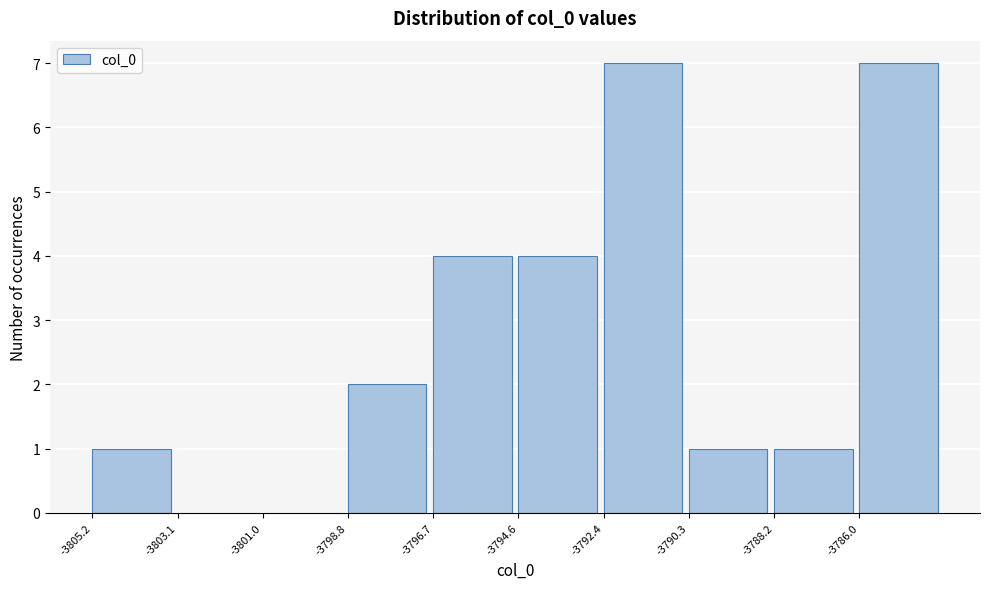

Reading left to right, list every bar in this chart as the range it spans on the x-axis followed by its height. Neither the bar edges nor the heights are printed on the chart, so give them approximately, as read against the axes.

-3805.0 to -3803.0: 1
-3803.0 to -3801.0: 0
-3801.0 to -3799.0: 0
-3799.0 to -3796.5: 2
-3796.5 to -3794.5: 4
-3794.5 to -3792.5: 4
-3792.5 to -3790.5: 7
-3790.5 to -3788.0: 1
-3788.0 to -3786.0: 1
-3786.0 to -3784.0: 7